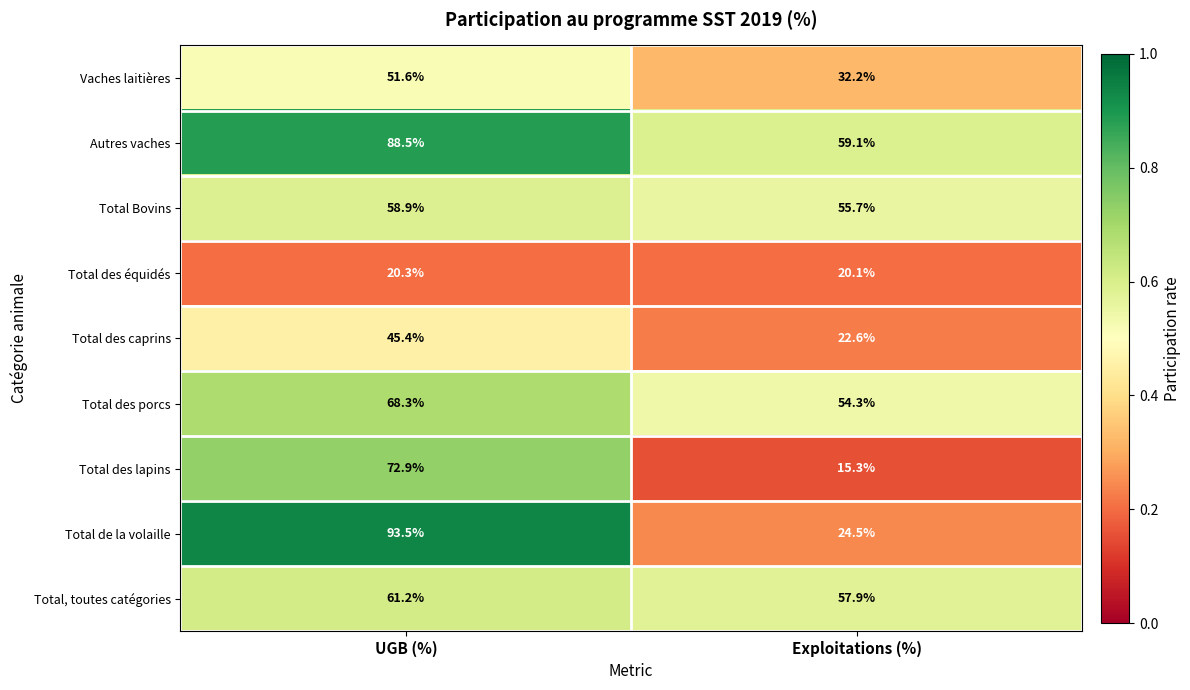

At which label does Total des caprins first exceed 45?

UGB (%)